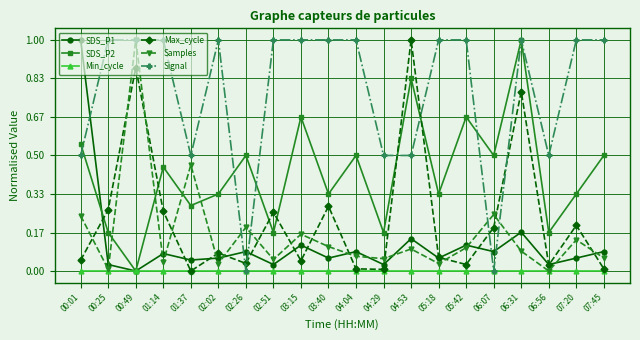

What is the value of the Signal point at the 15th from the left?

1.0